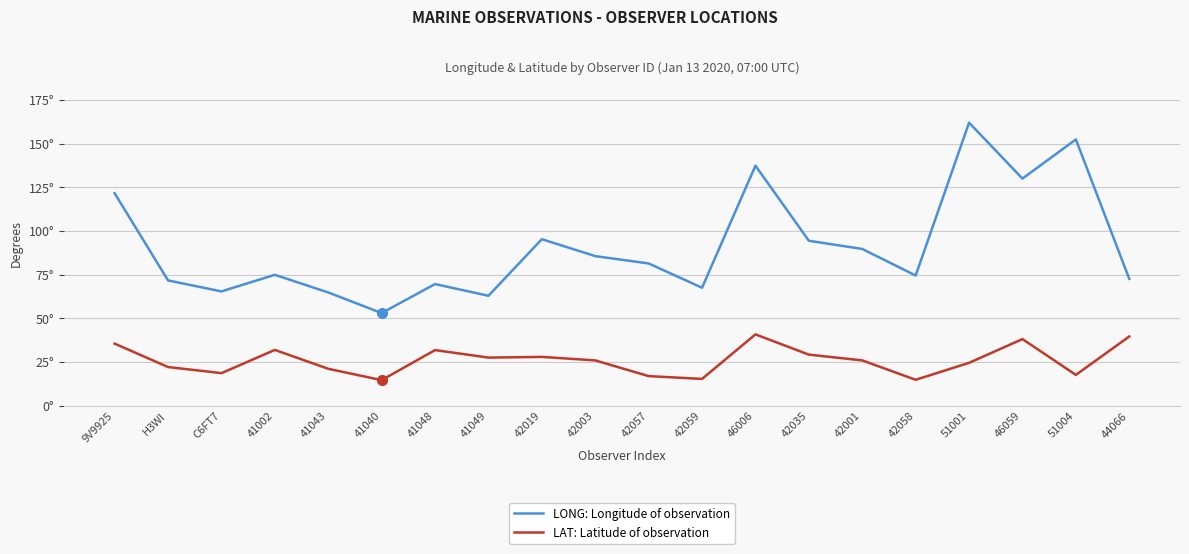

The value of LONG: Longitude of observation at H3WI is 71.7. True or false?

True